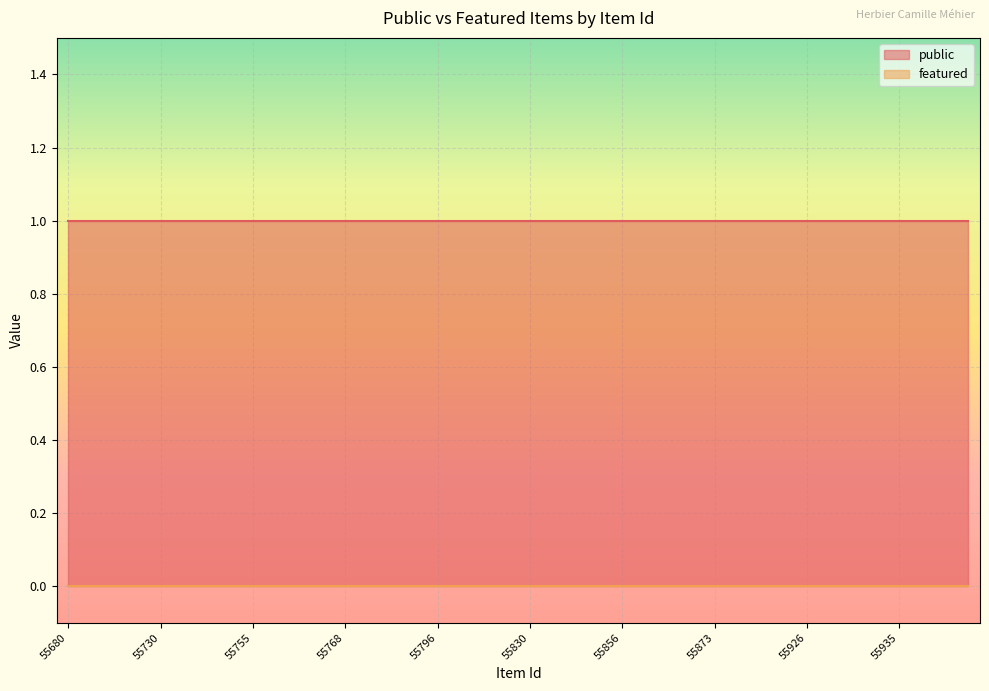

How many lines are shown in the chart?

2